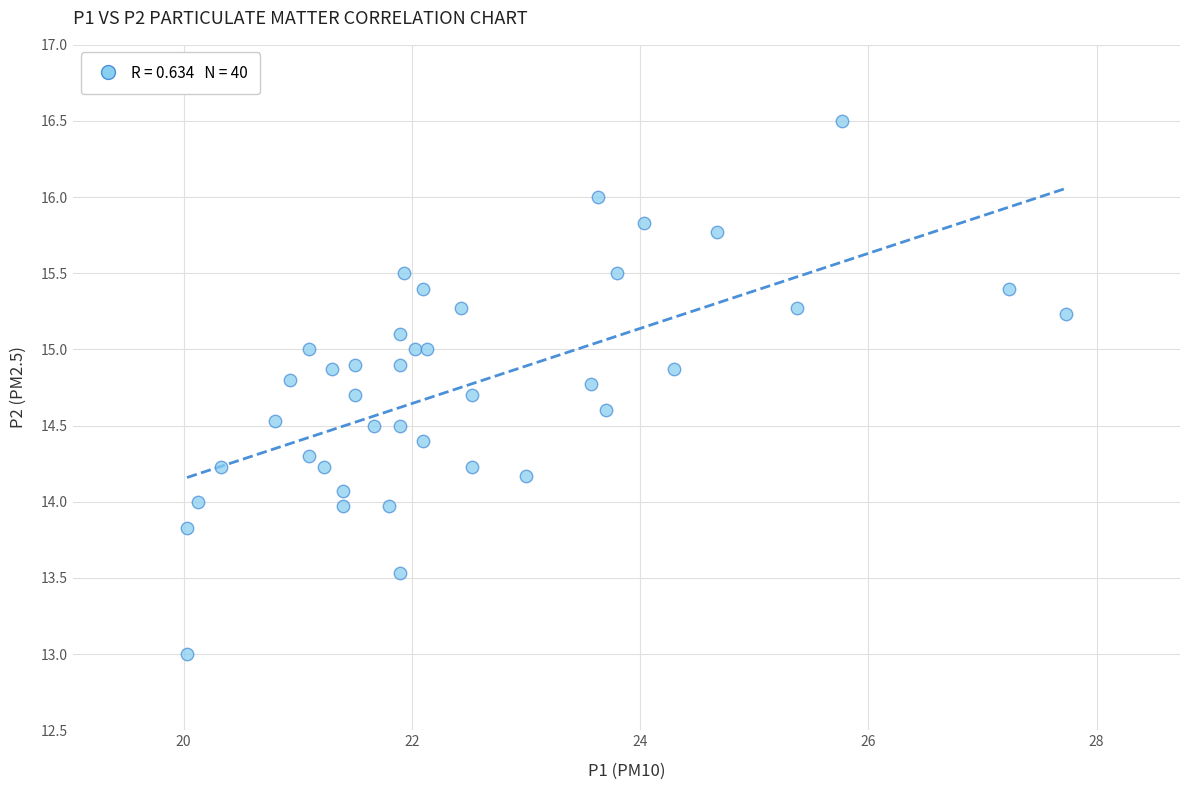

What is the range of X values (max minus min)?

7.7